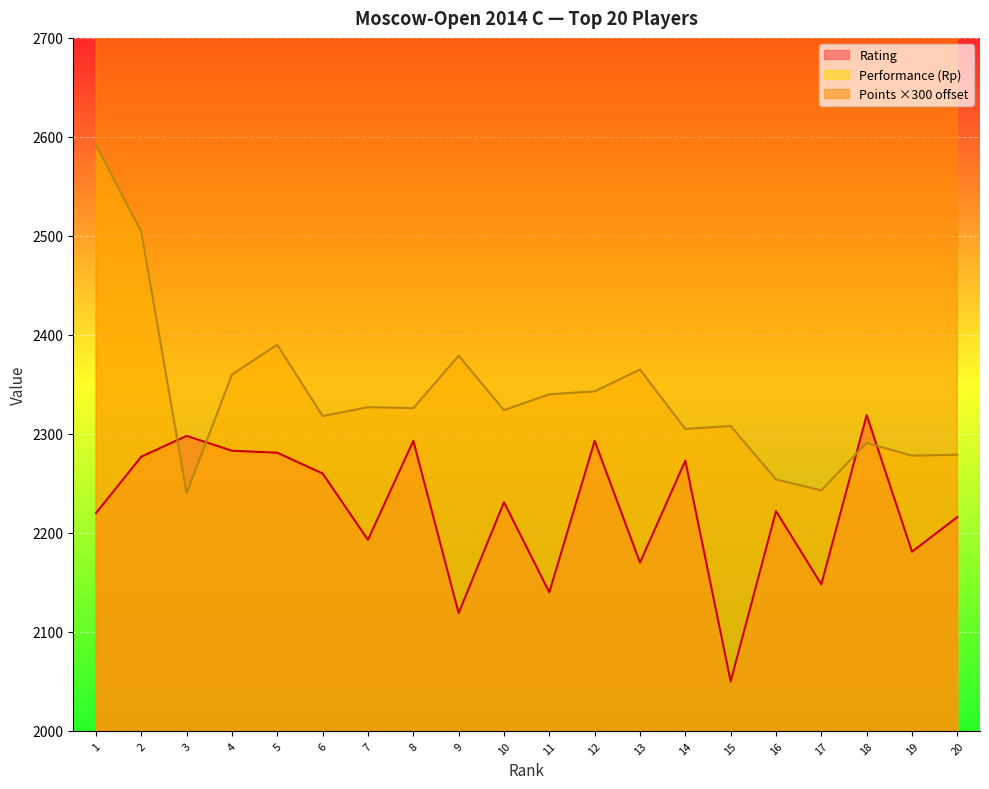

At 2, list the series in order from largest to smallest.

Points, Performance, Rating